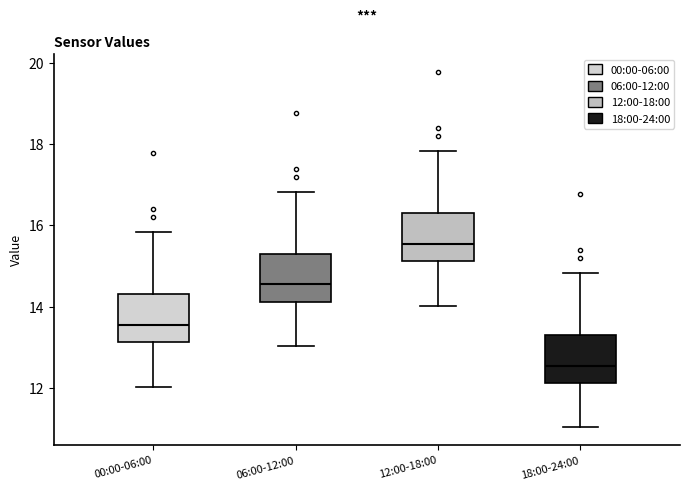

Where does the upper whisker of the box for 18:00-24:00 end on the y-axis? The values are not printed on the chart, so give them approximately, as read against the axis.

14.8